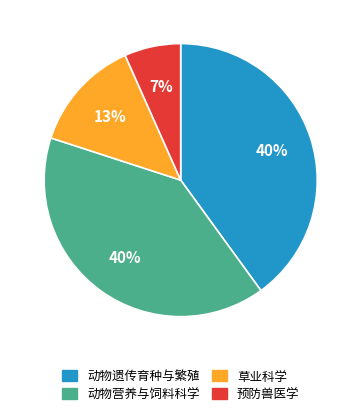

Is the sum of 预防兽医学 and 动物营养与饲料科学 greater than half?

No